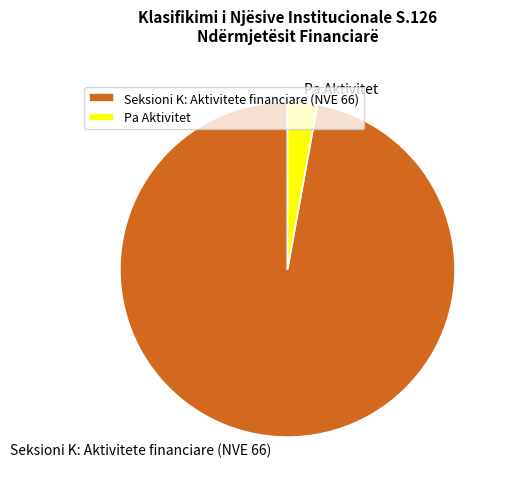

Rank the categories by value from lowest to highest.

Pa Aktivitet, Seksioni K: Aktivitete financiare (NVE 66)